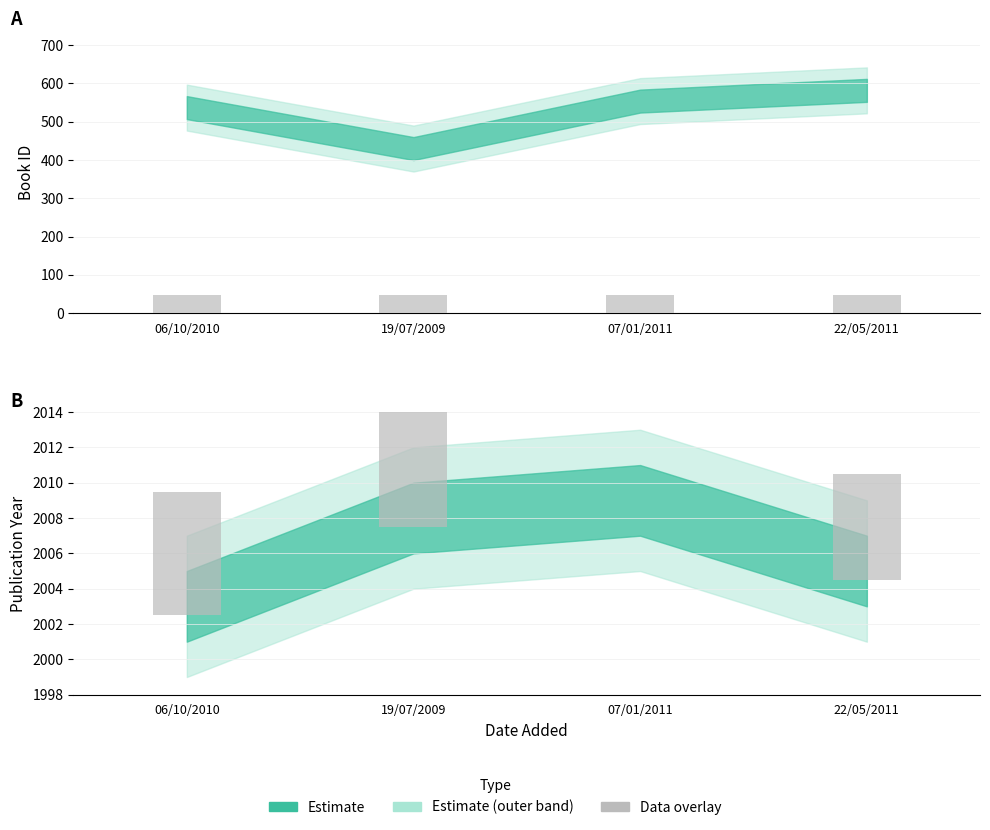

Count the number of categories in the chart.

4